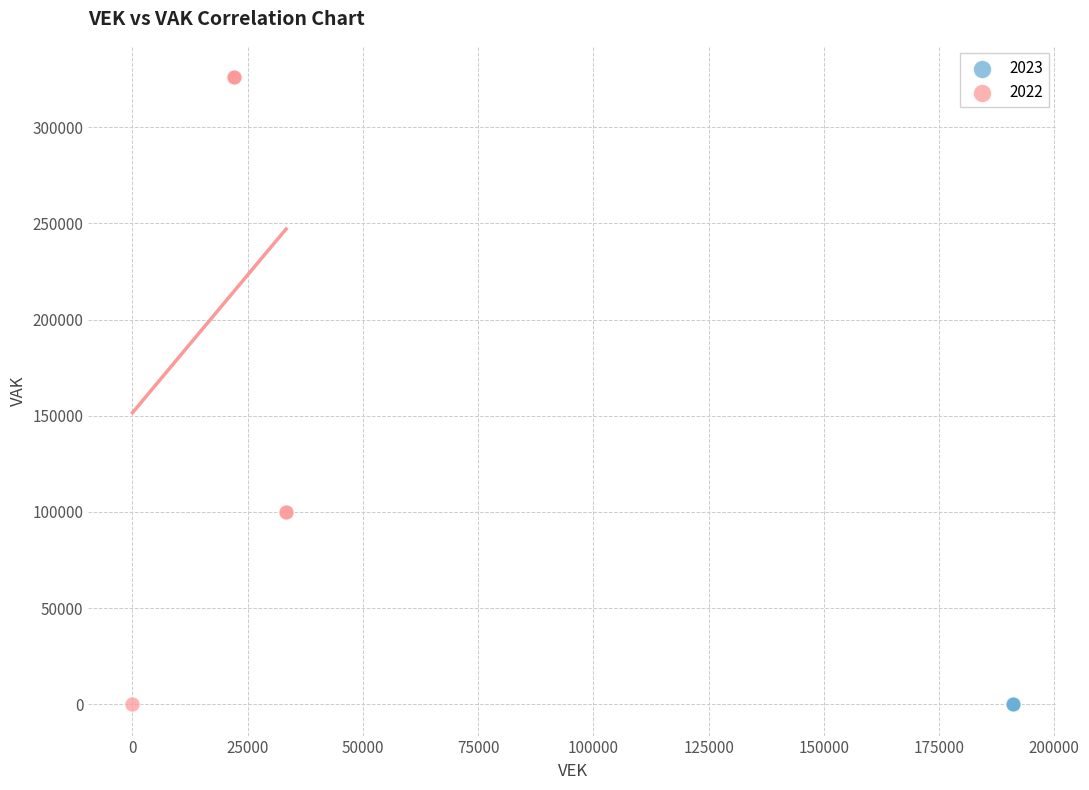

Which series reaches the maximum Y coordinate?

2022